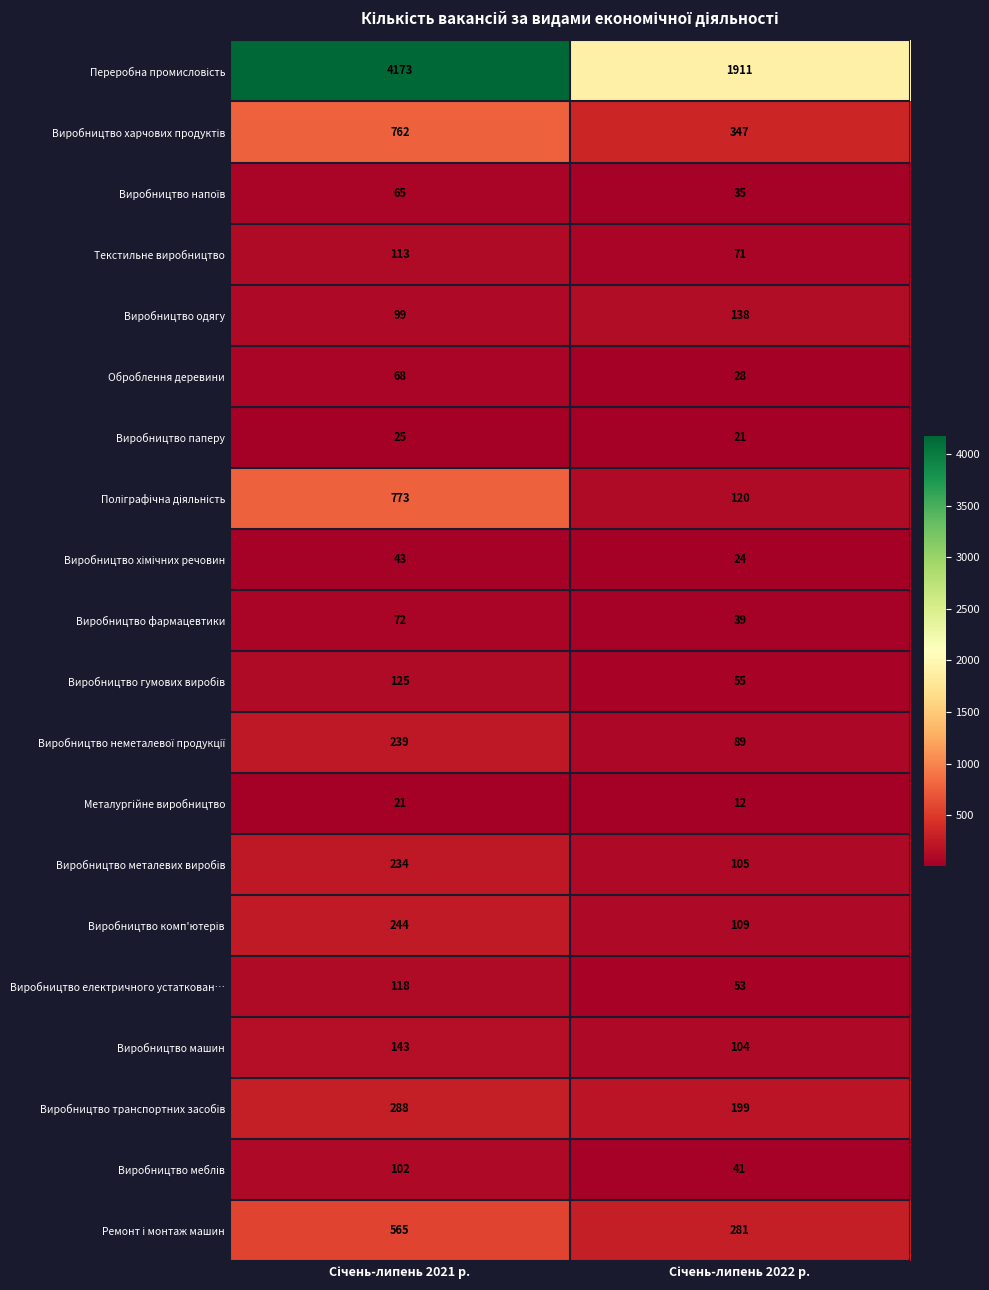

What is the average value of the Виробництво фармацевтики series?

56